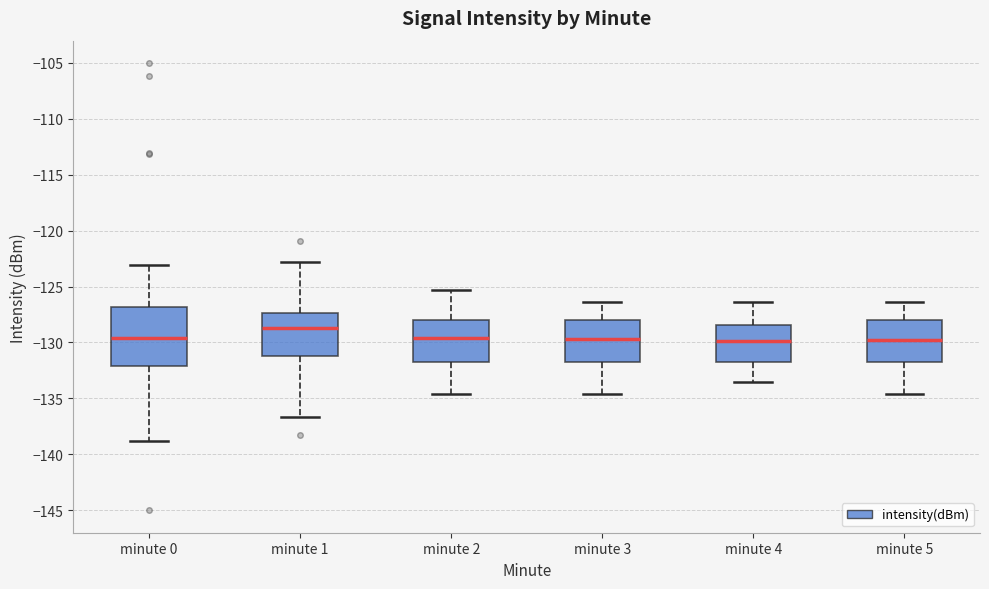

Reading left to right, transcribe this box plot: for each box, give where its median line is, the range the box spans, and where its two whiskers end, as read against the y-axis. The values are not printed on the chart, so give them approximately, as read against the axis.

minute 0: median -129.5, box -132.0 to -127.0, whiskers -139.0 to -123.0
minute 1: median -128.5, box -131.0 to -127.5, whiskers -136.5 to -123.0
minute 2: median -129.5, box -132.0 to -128.0, whiskers -134.5 to -125.5
minute 3: median -129.5, box -132.0 to -128.0, whiskers -134.5 to -126.5
minute 4: median -130.0, box -132.0 to -128.5, whiskers -133.5 to -126.5
minute 5: median -130.0, box -132.0 to -128.0, whiskers -134.5 to -126.5